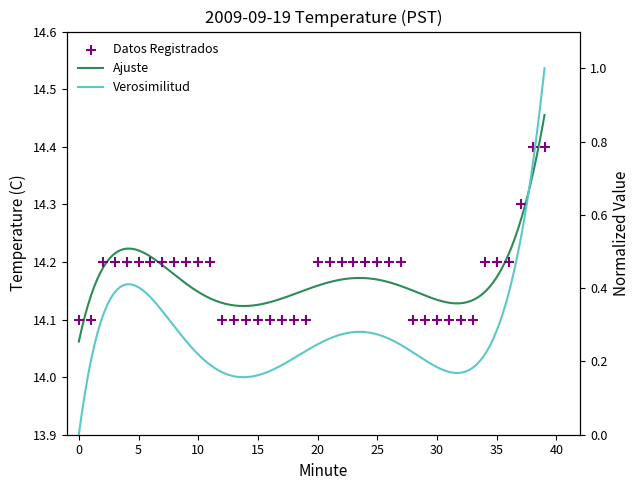

What is the change in value from 0 to 2?

+0.1